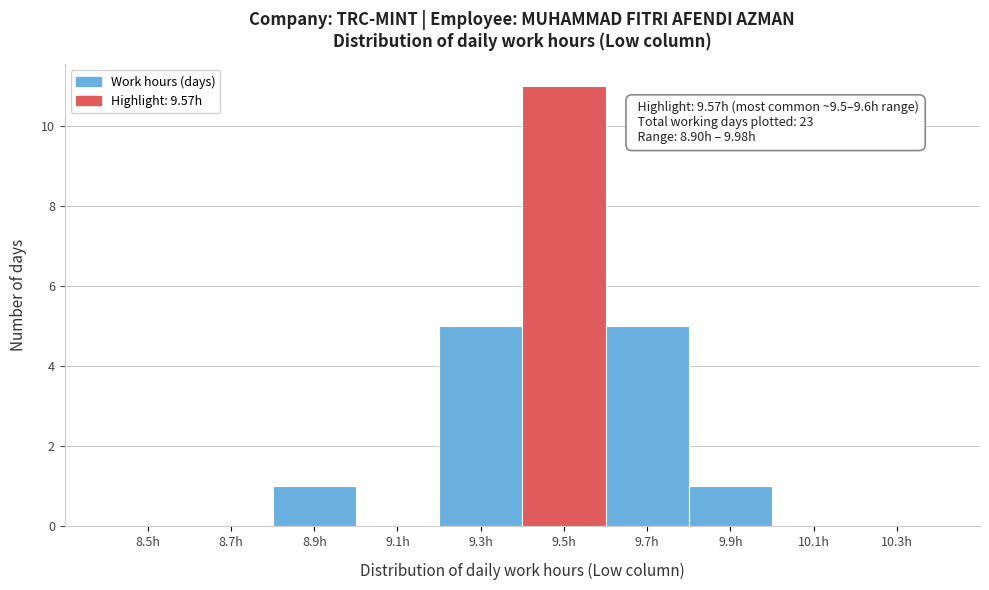

Reading right to left, transcribe all the data shown in this chart.

10.3h=0	10.1h=0	9.9h=1	9.7h=5	9.5h=11	9.3h=5	9.1h=0	8.9h=1	8.7h=0	8.5h=0